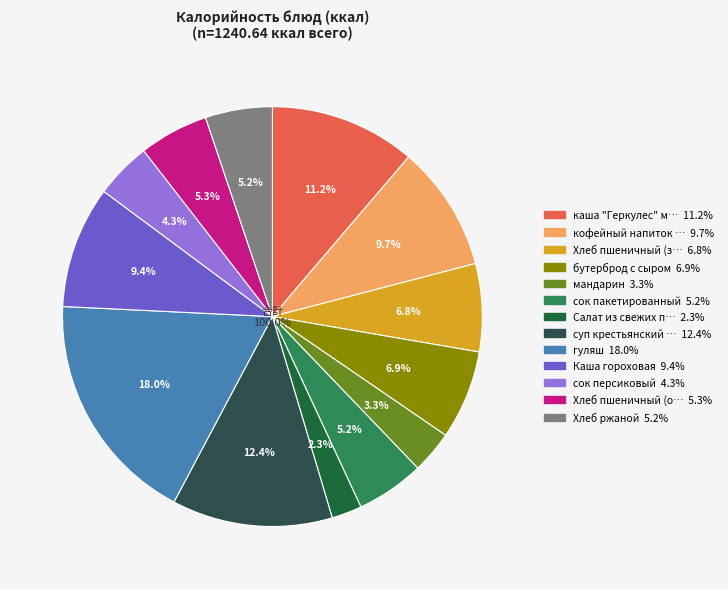

Is there a majority slice in this chart?

No